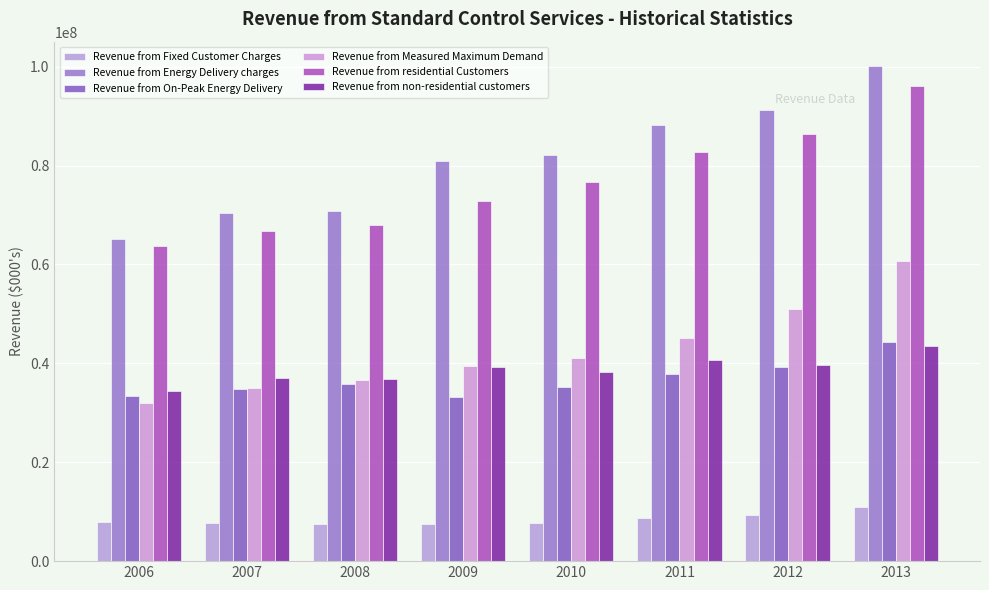

How many bars are there in total?

48